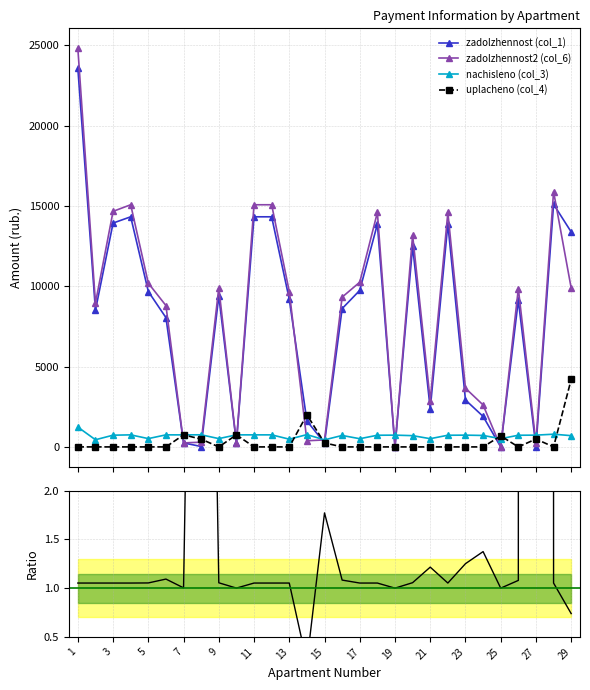

How many intersections are there between nachisleno (col_3) and zadolzhennost (col_1)?

12